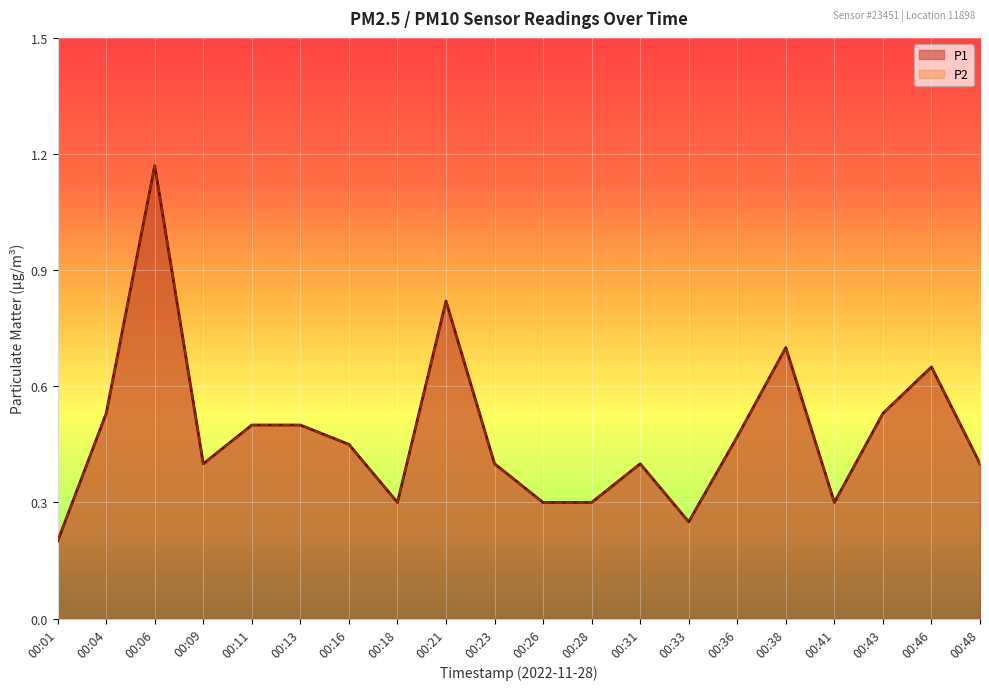

True or false: P1 has a value of 0.4 at 00:41.

False